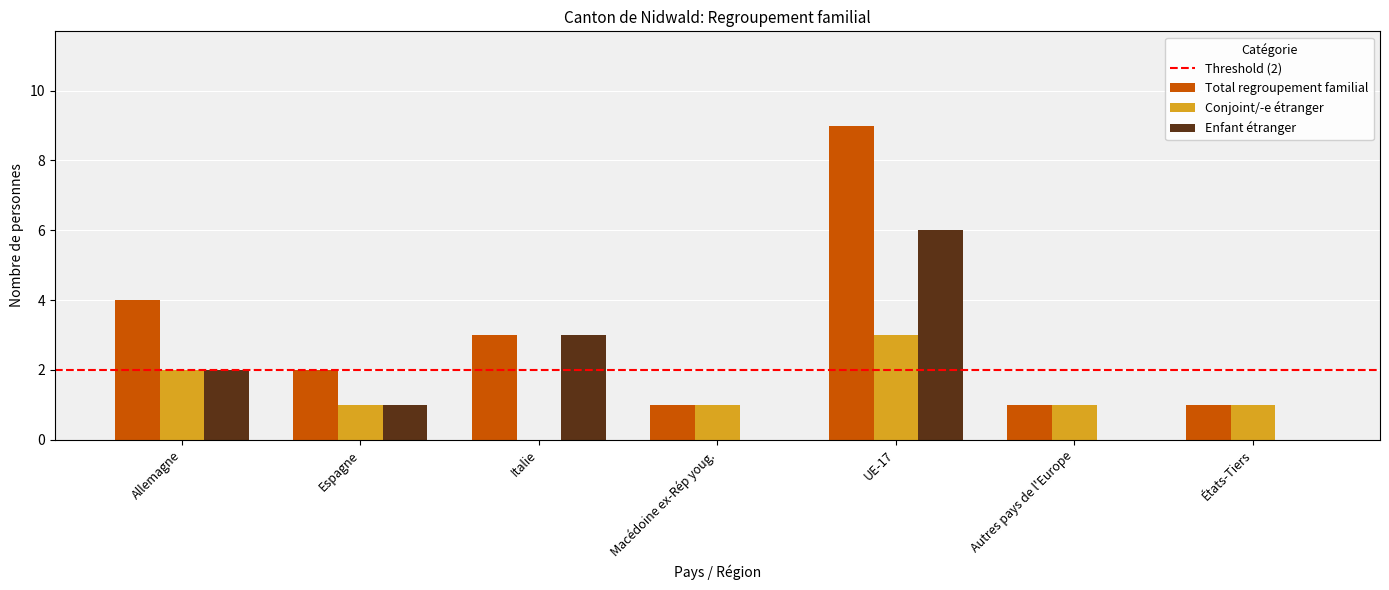

Which series has the widest spread of values?

Total regroupement familial